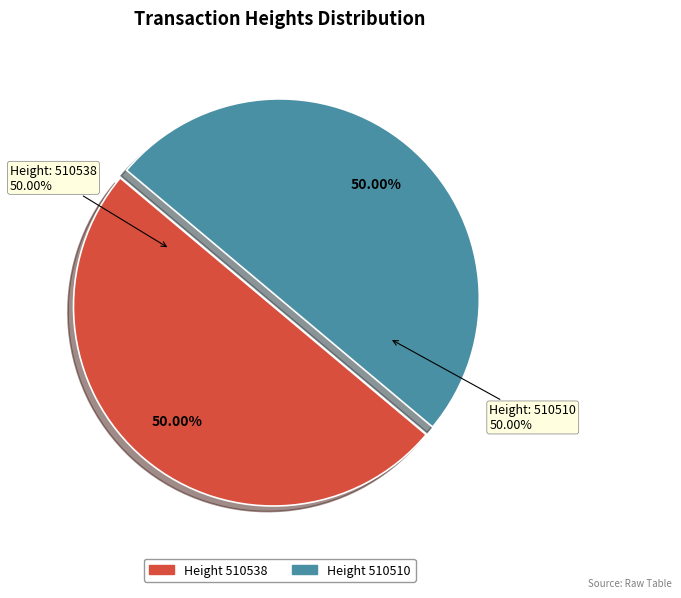

To the nearest percent, what percentage of the pie is 510510?

50%